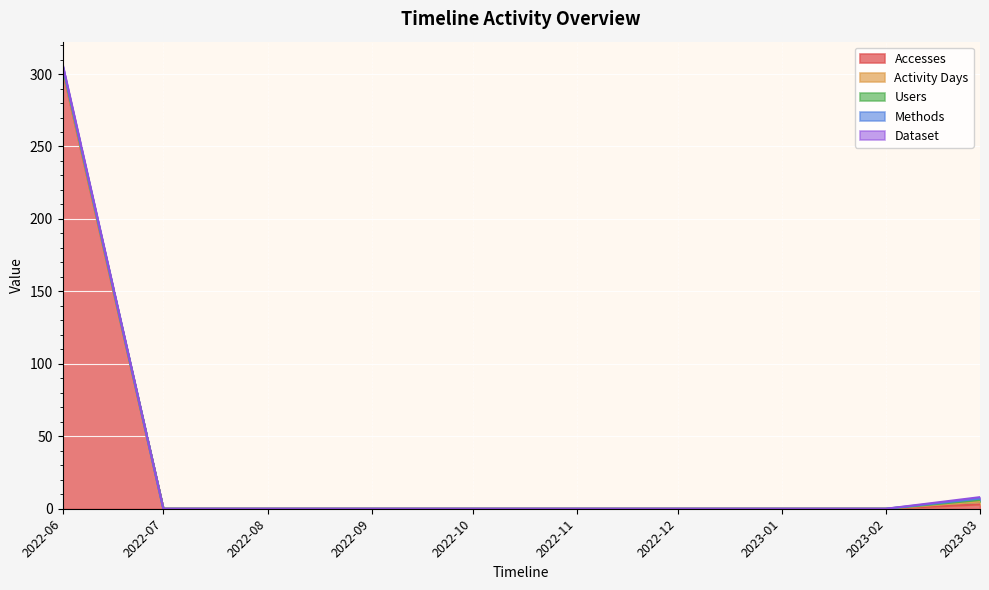

True or false: Users and Accesses cross at least once.

False